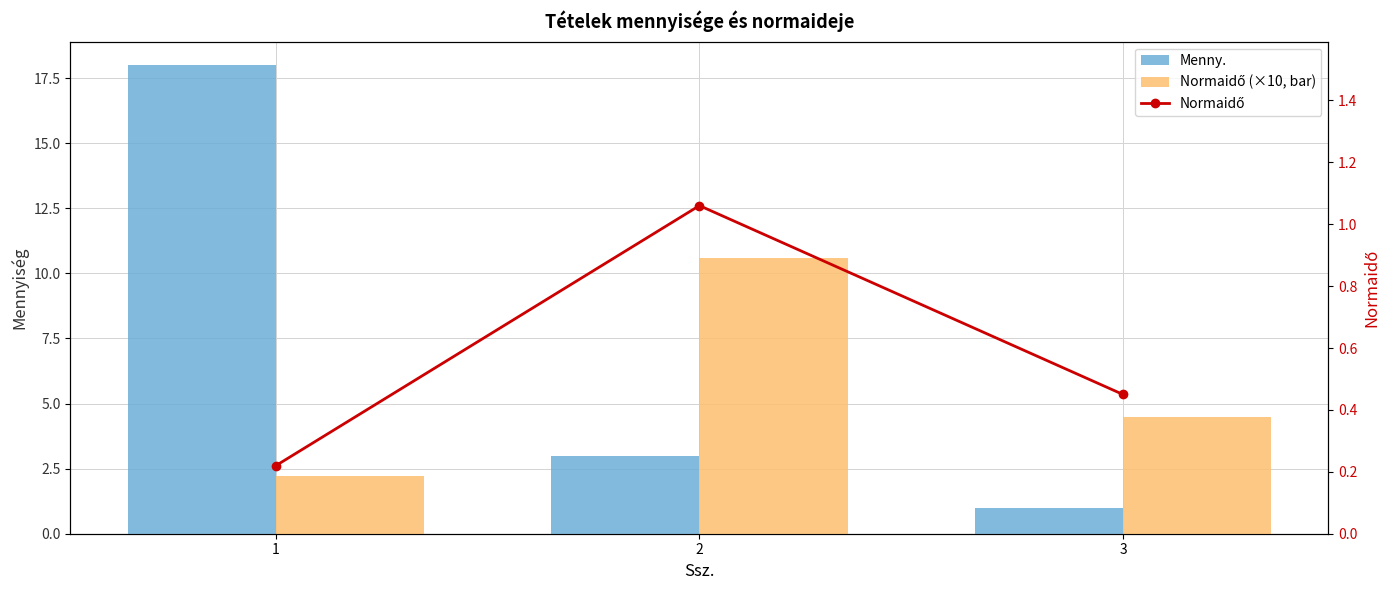

Which series has the largest range (max minus min)?

Menny.